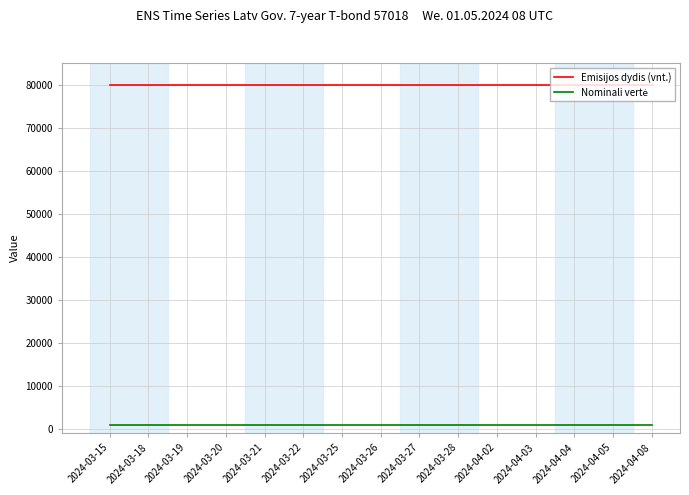

The value of Emisijos dydis (vnt.) at 2024-03-27 is 80000. True or false?

True